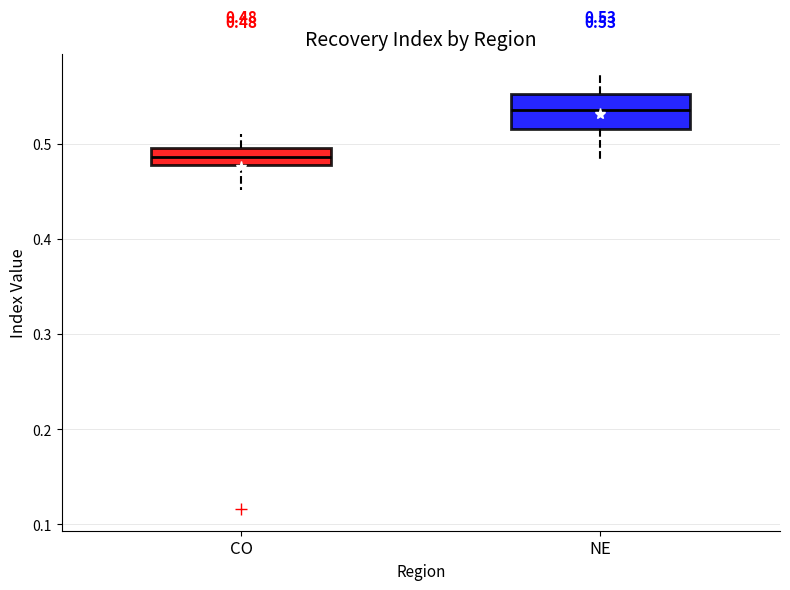

Which box is the tallest, from its lower edge to its upper edge?

NE